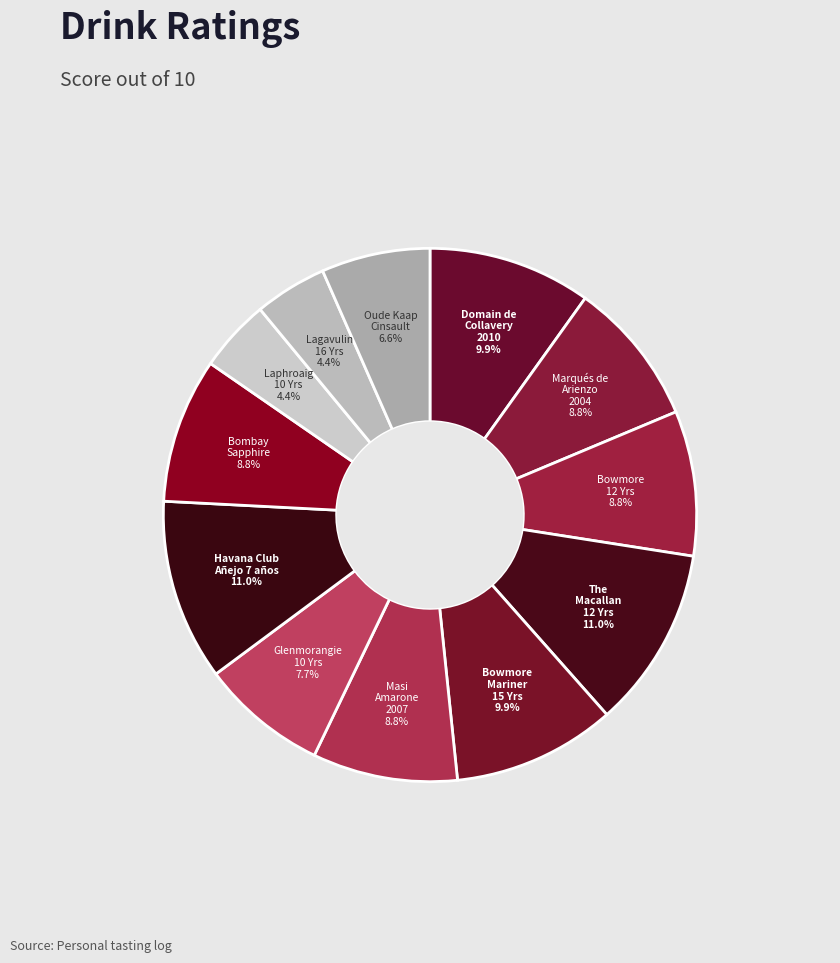

To the nearest percent, what is the average slice percentage?

8%